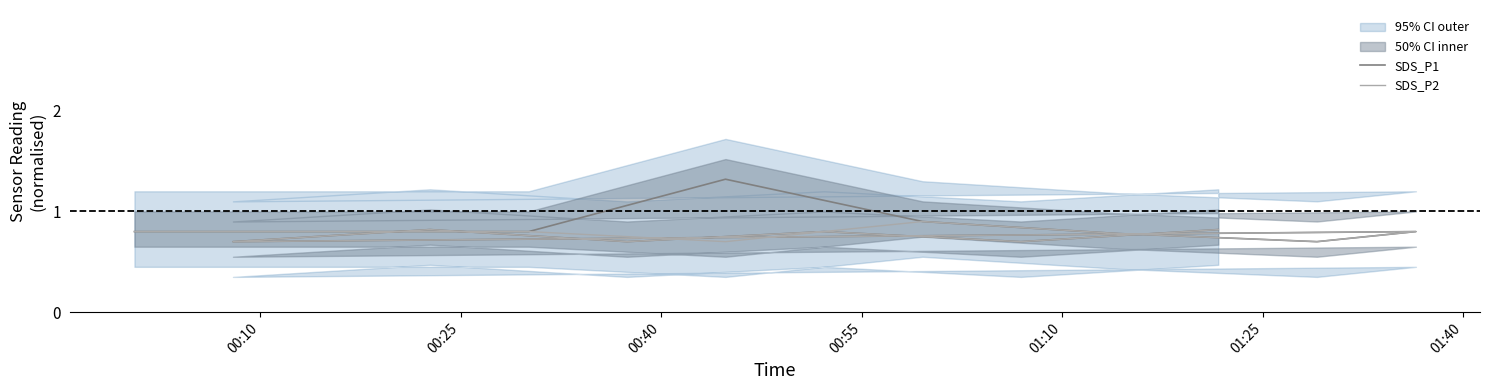

How many lines are shown in the chart?

2